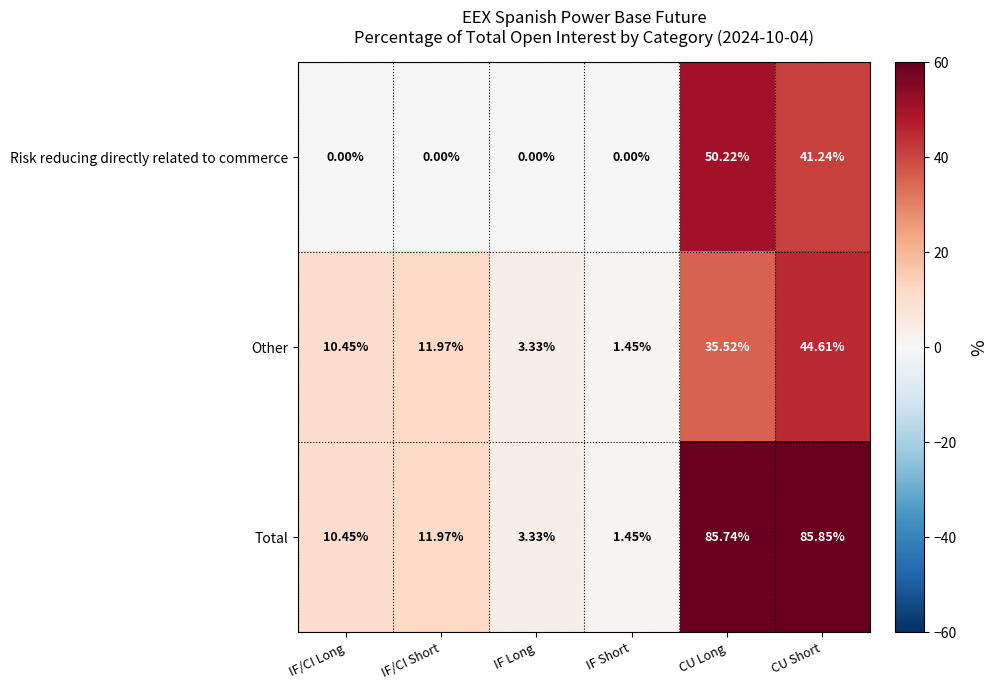

Which category has the highest value in the Other series?

CU Short